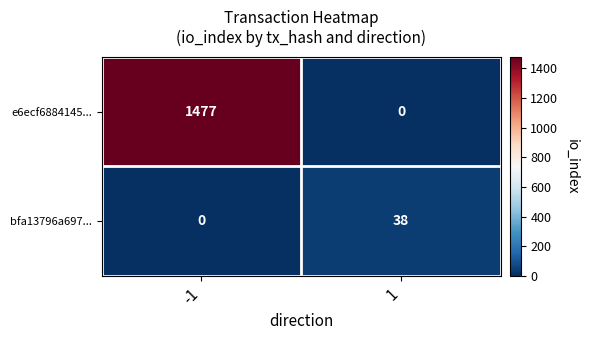

Reading left to right, list all the values displayed in this chart.

e6ecf6884145...: 1477	0
bfa13796a697...: 0	38